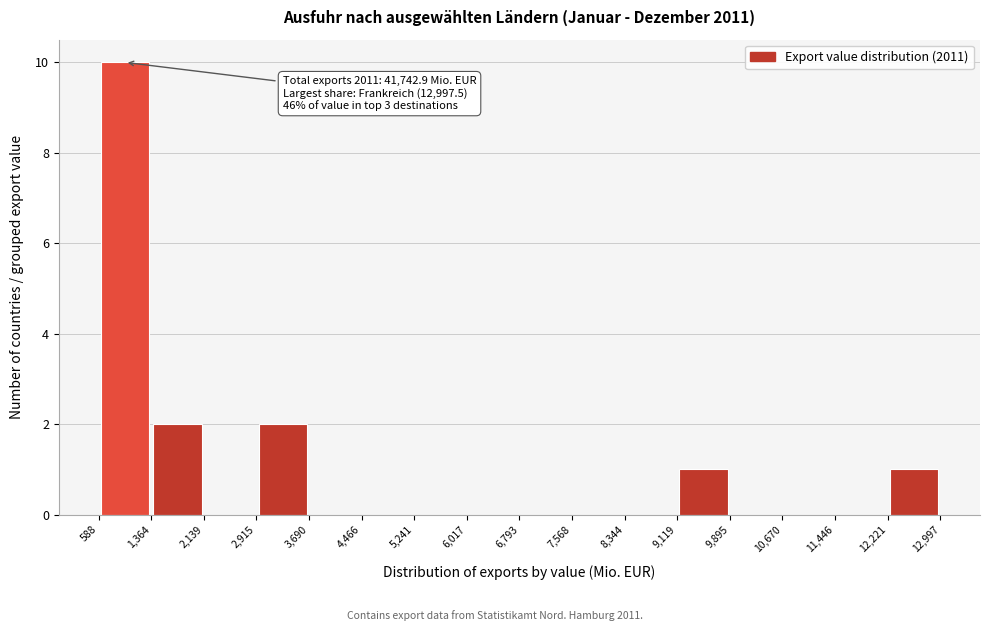

Which range on the x-axis has the tallest bar?

588 to 1,364